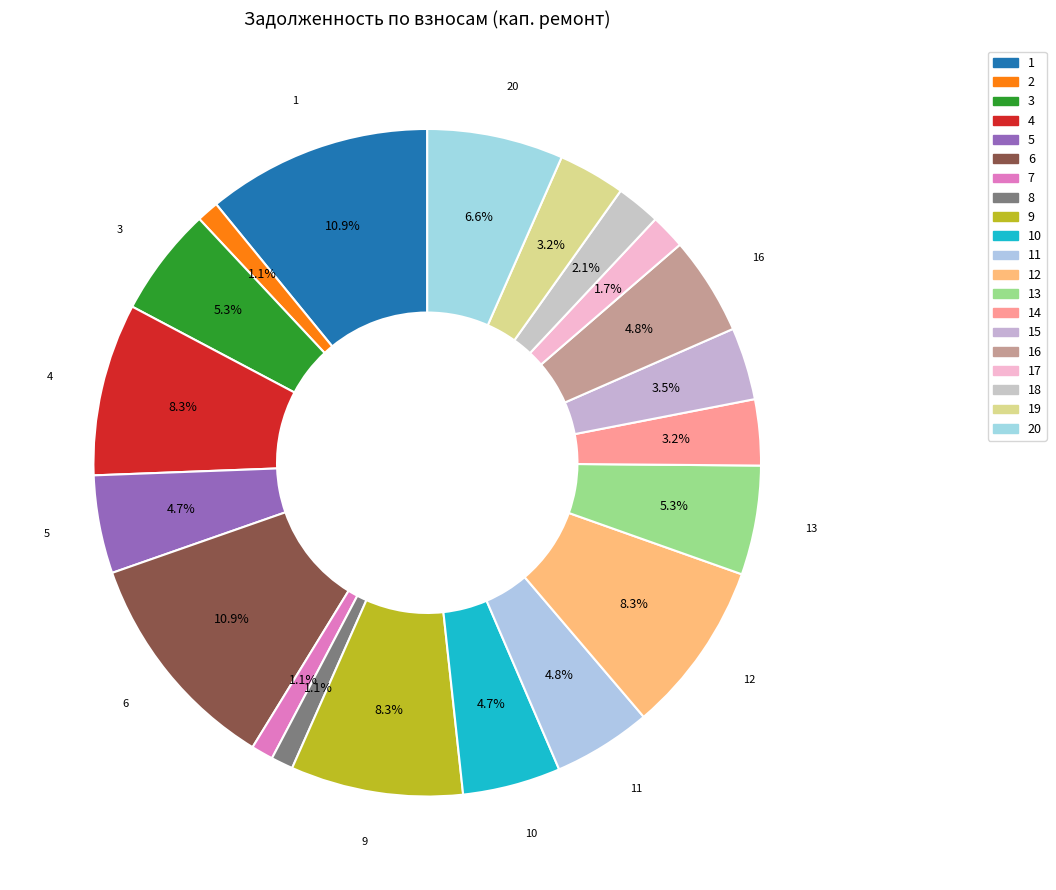

To the nearest percent, what percentage of the pie is 1?

11%